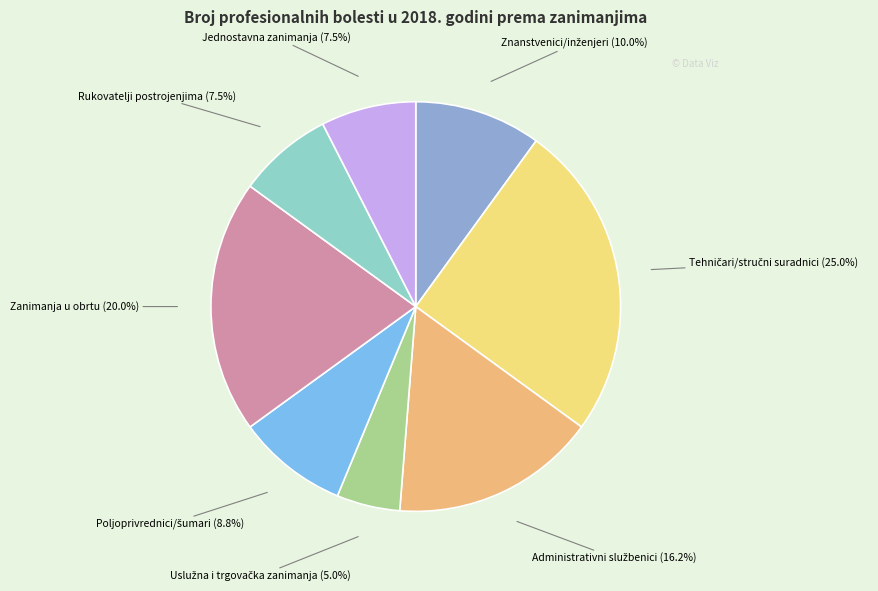

Does any single category account for the majority?

No